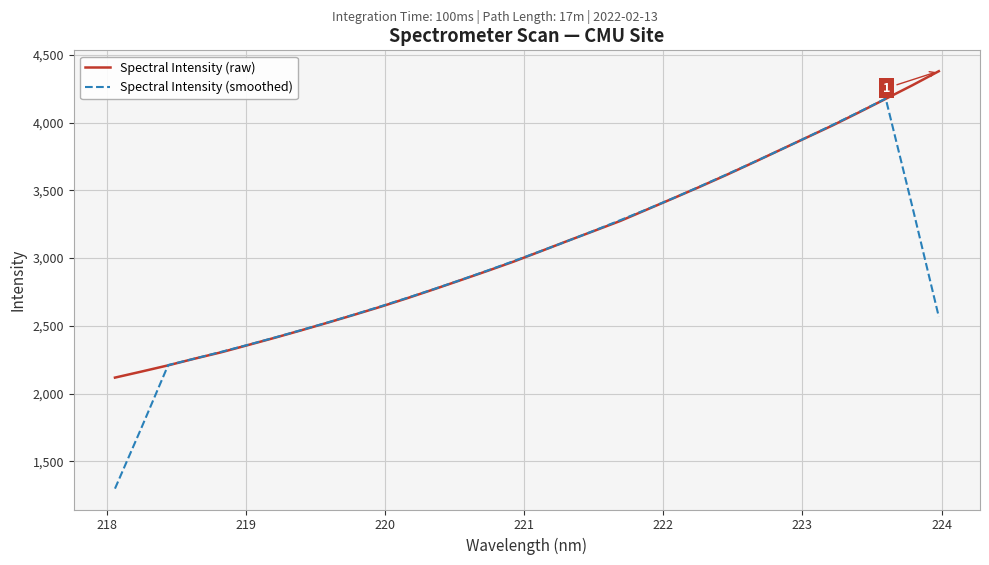

Which series has the largest range (max minus min)?

Spectral Intensity (smoothed)